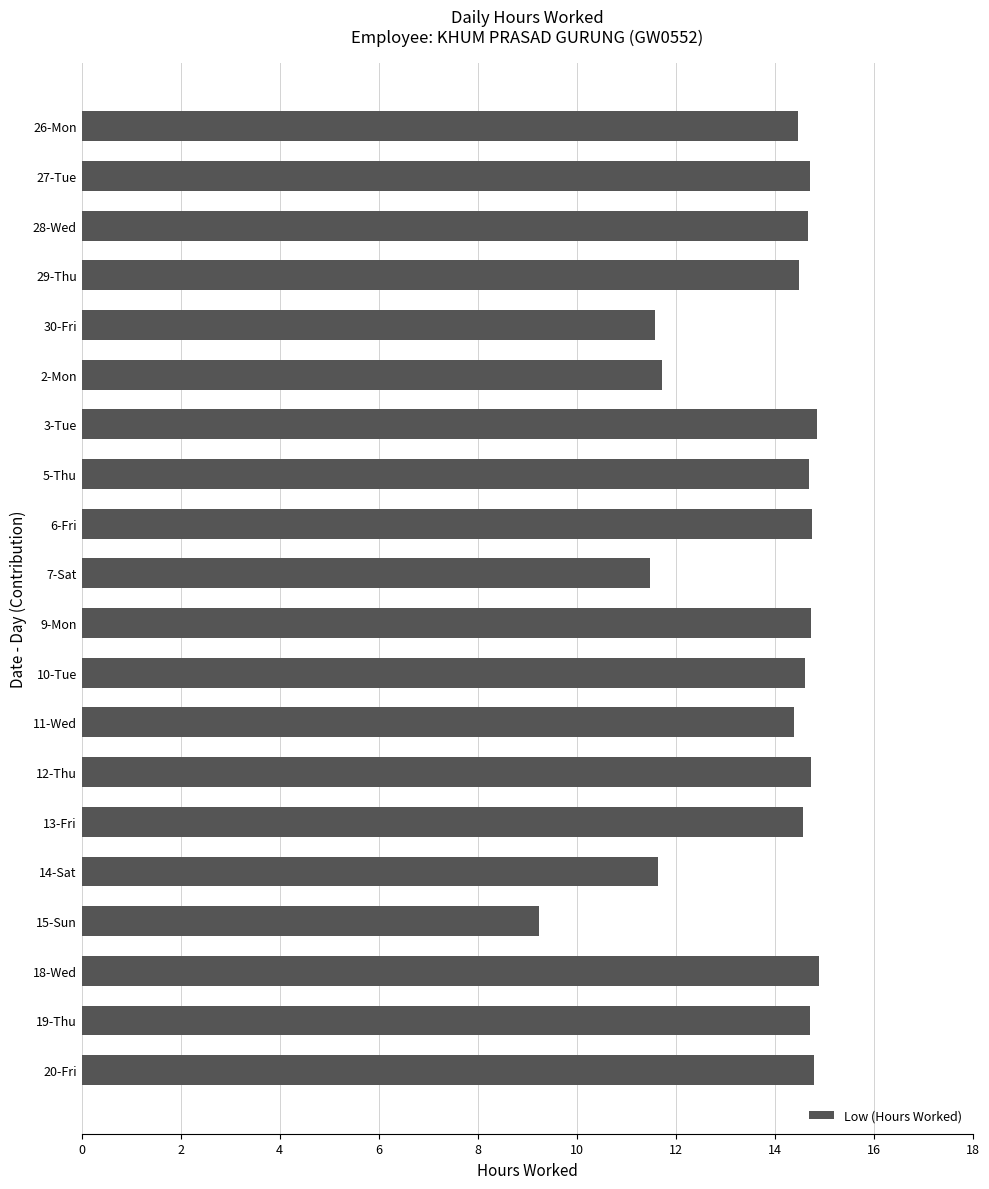

What is the label of the 18th bar from the top?

18-Wed